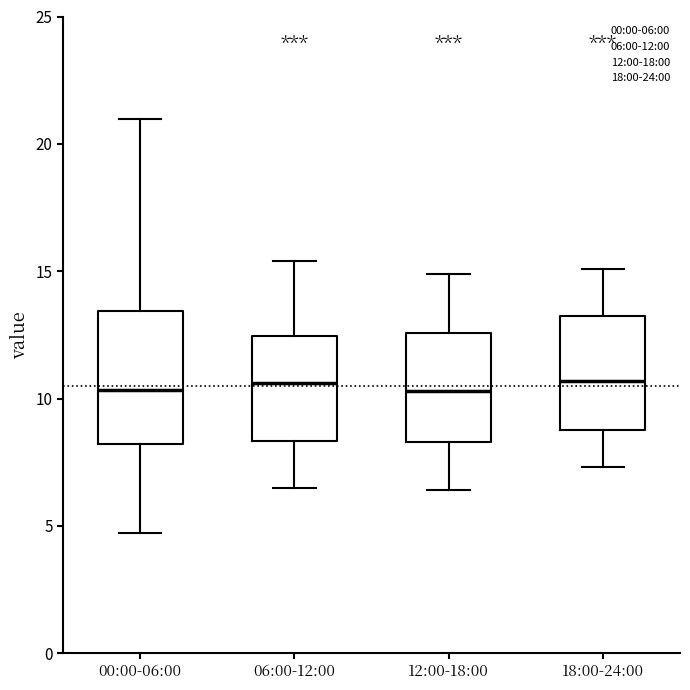

Reading left to right, transcribe this box plot: for each box, give where its median line is, the range the box spans, and where its two whiskers end, as read against the y-axis. The values are not printed on the chart, so give them approximately, as read against the axis.

00:00-06:00: median 10.5, box 8.0 to 13.5, whiskers 4.5 to 21.0
06:00-12:00: median 10.5, box 8.5 to 12.5, whiskers 6.5 to 15.5
12:00-18:00: median 10.5, box 8.5 to 12.5, whiskers 6.5 to 15.0
18:00-24:00: median 10.5, box 9.0 to 13.5, whiskers 7.5 to 15.0